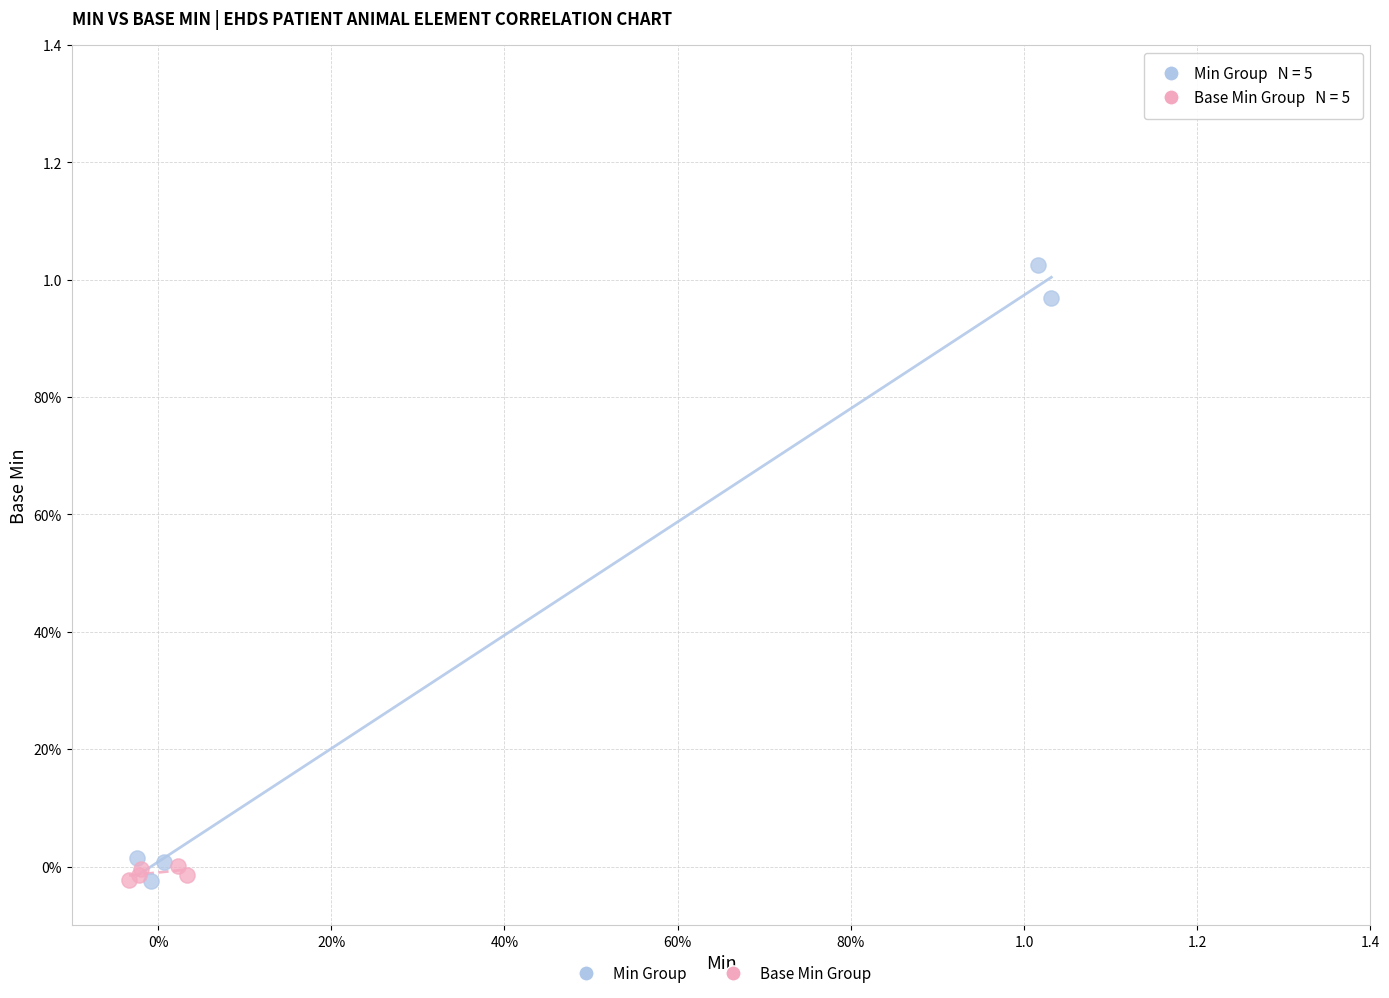

What are all the series names shown in the legend?

Min Group, Base Min Group